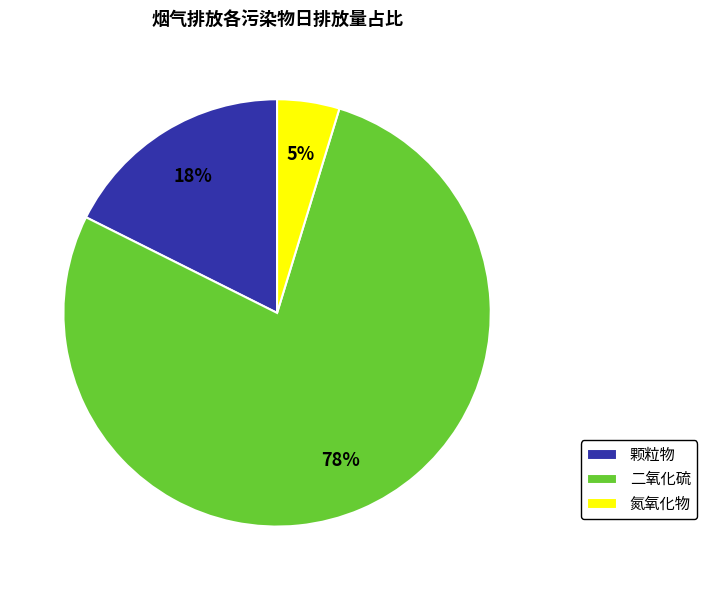

What percentage is the 颗粒物 slice, to the nearest percent?

18%